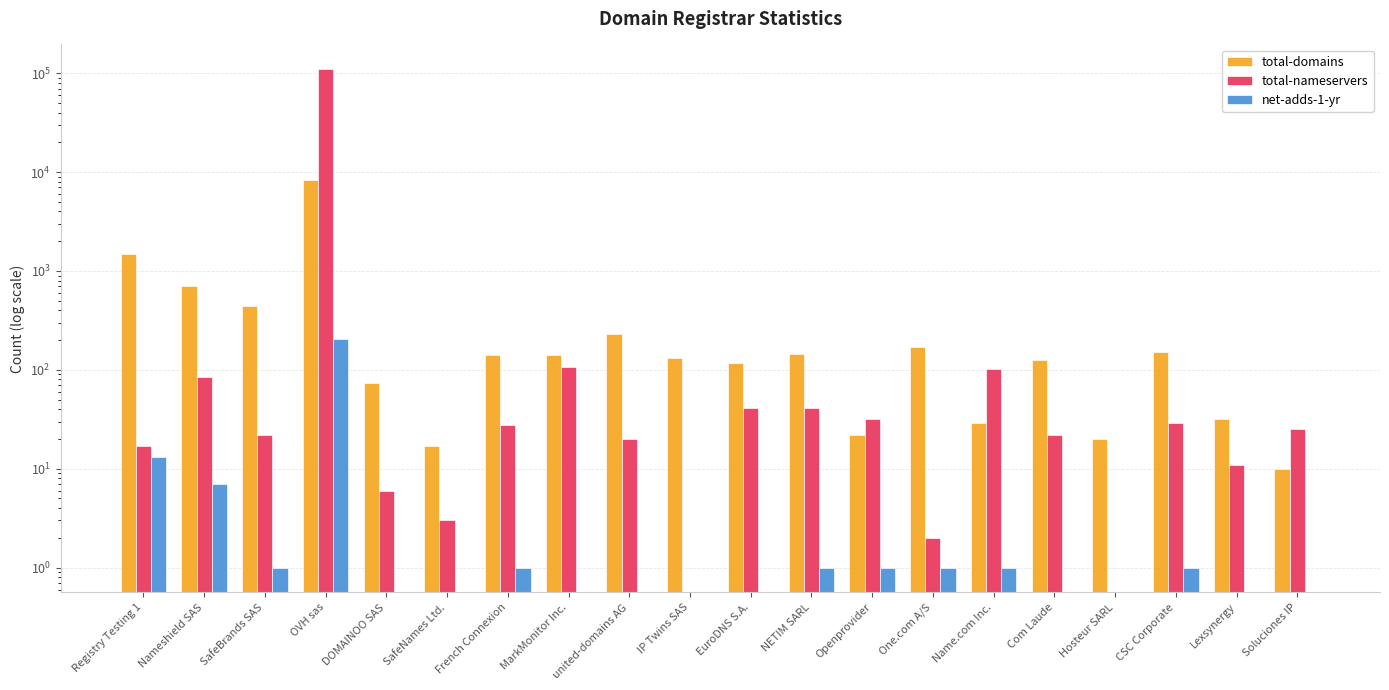

Where does the total-nameservers series first go above 25?

Nameshield SAS